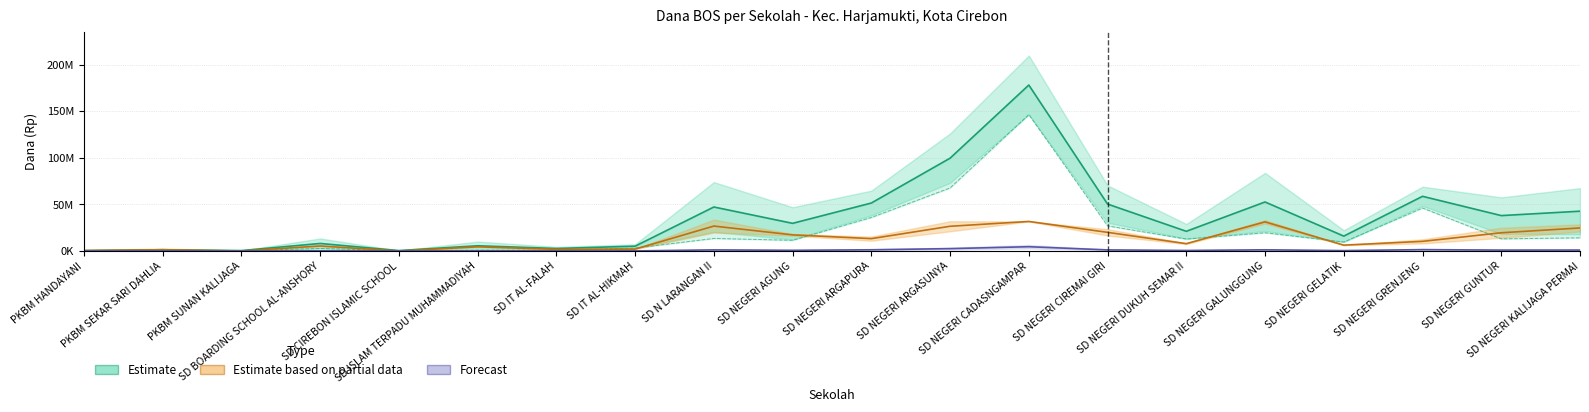

Reading left to right, list all the values displayed in this chart.

Dana Disalurkan (Estimate): PKBM HANDAYANI=450000	PKBM SEKAR SARI DAHLIA=1350000	PKBM SUNAN KALIJAGA=450000	SD BOARDING SCHOOL AL-ANSHORY=8100000	SD CIREBON ISLAMIC SCHOOL=450000	SD ISLAM TERPADU MUHAMMADIYAH=5625000	SD IT AL-FALAH=2700000	SD IT AL-HIKMAH=5175000	SD N LARANGAN II=47250000	SD NEGERI AGUNG=29700000	SD NEGERI ARGAPURA=51525000	SD NEGERI ARGASUNYA=99675000	SD NEGERI CADASNGAMPAR=178200000	SD NEGERI CIREMAI GIRI=50400000	SD NEGERI DUKUH SEMAR II=21150000	SD NEGERI GALUNGGUNG=52650000	SD NEGERI GELATIK=15975000	SD NEGERI GRENJENG=58725000	SD NEGERI GUNTUR=38025000	SD NEGERI KALIJAGA PERMAI=42750000
Dana Relaksasi (Partial): PKBM HANDAYANI=450000	PKBM SEKAR SARI DAHLIA=1350000	PKBM SUNAN KALIJAGA=0	SD BOARDING SCHOOL AL-ANSHORY=5400000	SD CIREBON ISLAMIC SCHOOL=0	SD ISLAM TERPADU MUHAMMADIYAH=4500000	SD IT AL-FALAH=1800000	SD IT AL-HIKMAH=2025000	SD N LARANGAN II=26775000	SD NEGERI AGUNG=17325000	SD NEGERI ARGAPURA=13275000	SD NEGERI ARGASUNYA=26550000	SD NEGERI CADASNGAMPAR=31725000	SD NEGERI CIREMAI GIRI=20025000	SD NEGERI DUKUH SEMAR II=7875000	SD NEGERI GALUNGGUNG=31275000	SD NEGERI GELATIK=6300000	SD NEGERI GRENJENG=10350000	SD NEGERI GUNTUR=19575000	SD NEGERI KALIJAGA PERMAI=24750000
Siswa ×10k (Forecast): PKBM HANDAYANI=10000	PKBM SEKAR SARI DAHLIA=30000	PKBM SUNAN KALIJAGA=10000	SD BOARDING SCHOOL AL-ANSHORY=190000	SD CIREBON ISLAMIC SCHOOL=10000	SD ISLAM TERPADU MUHAMMADIYAH=130000	SD IT AL-FALAH=60000	SD IT AL-HIKMAH=120000	SD N LARANGAN II=1190000	SD NEGERI AGUNG=720000	SD NEGERI ARGAPURA=1320000	SD NEGERI ARGASUNYA=2550000	SD NEGERI CADASNGAMPAR=4590000	SD NEGERI CIREMAI GIRI=1180000	SD NEGERI DUKUH SEMAR II=550000	SD NEGERI GALUNGGUNG=1280000	SD NEGERI GELATIK=420000	SD NEGERI GRENJENG=1470000	SD NEGERI GUNTUR=960000	SD NEGERI KALIJAGA PERMAI=1010000